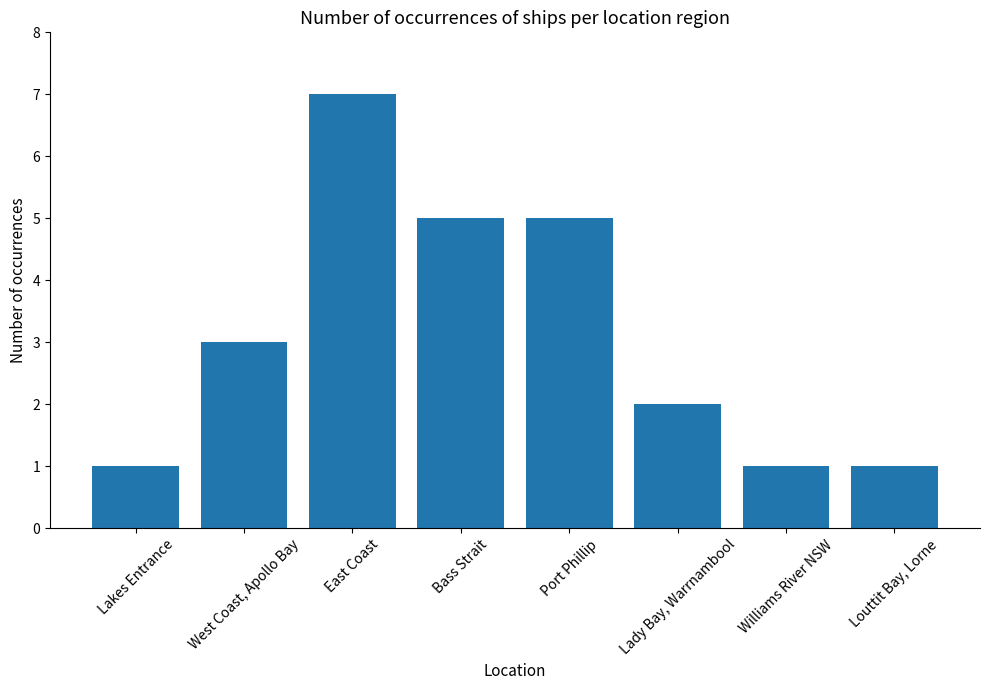

Reading left to right, transcribe all the data shown in this chart.

1	3	7	5	5	2	1	1